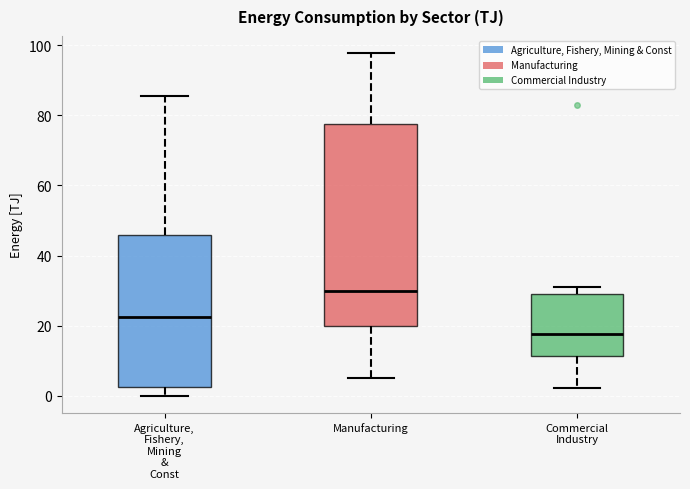

Comparing the boxes themselves (not the whiskers), which one is the tallest?

Manufacturing